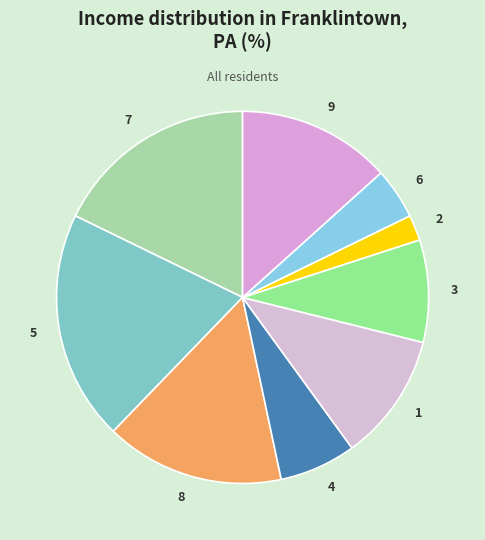

Is 1 the majority of the pie?

No